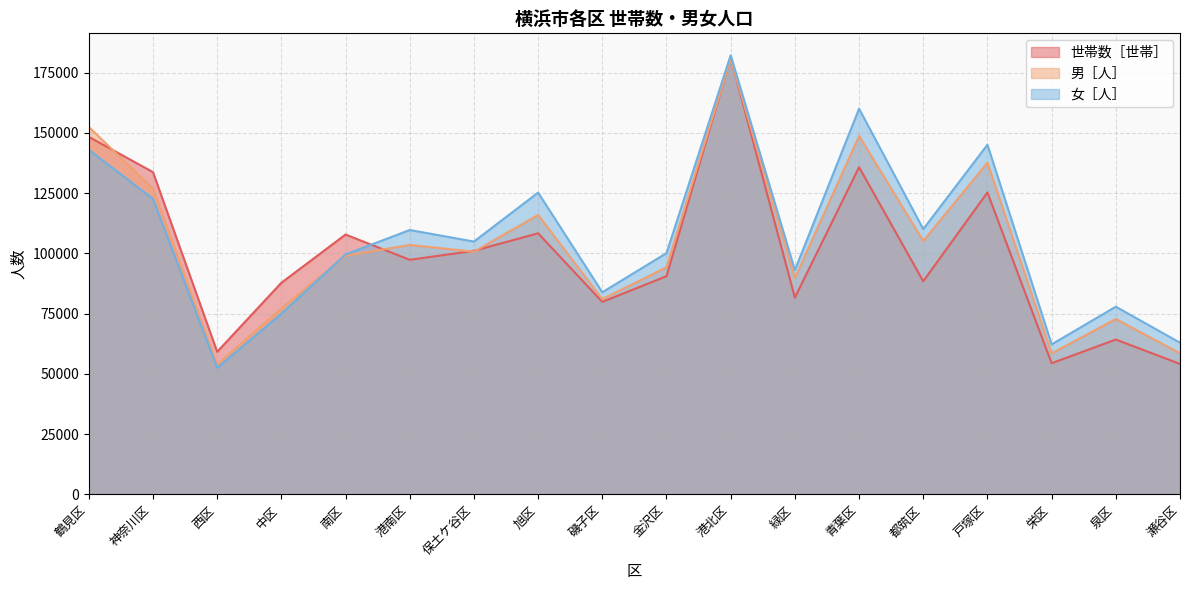

True or false: 世帯数［世帯］ has more than 1 interior local peaks.

True